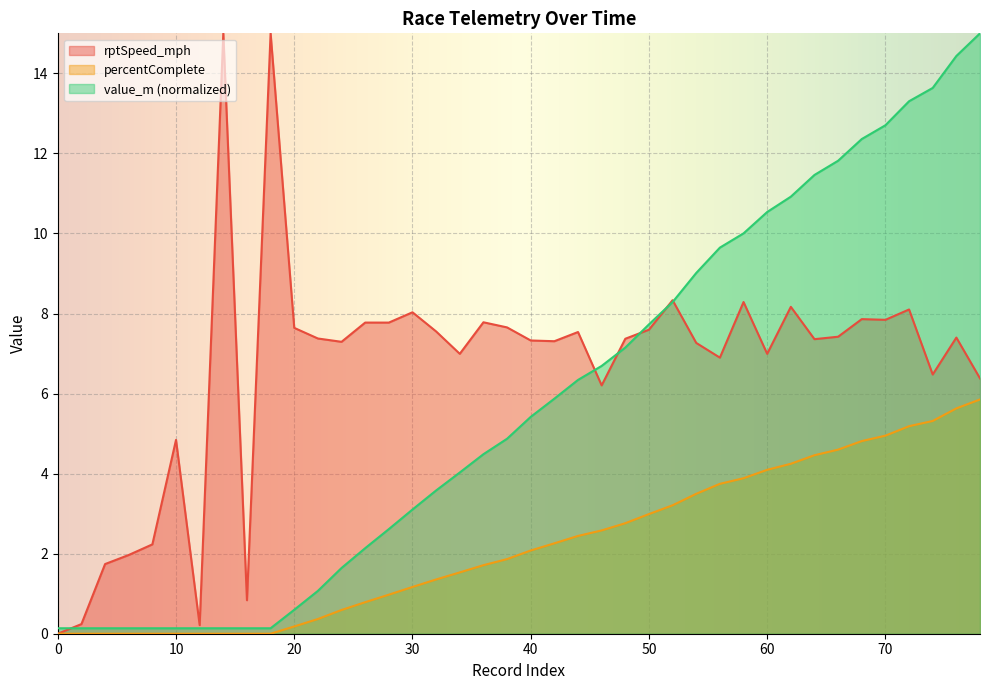

How many lines are shown in the chart?

3